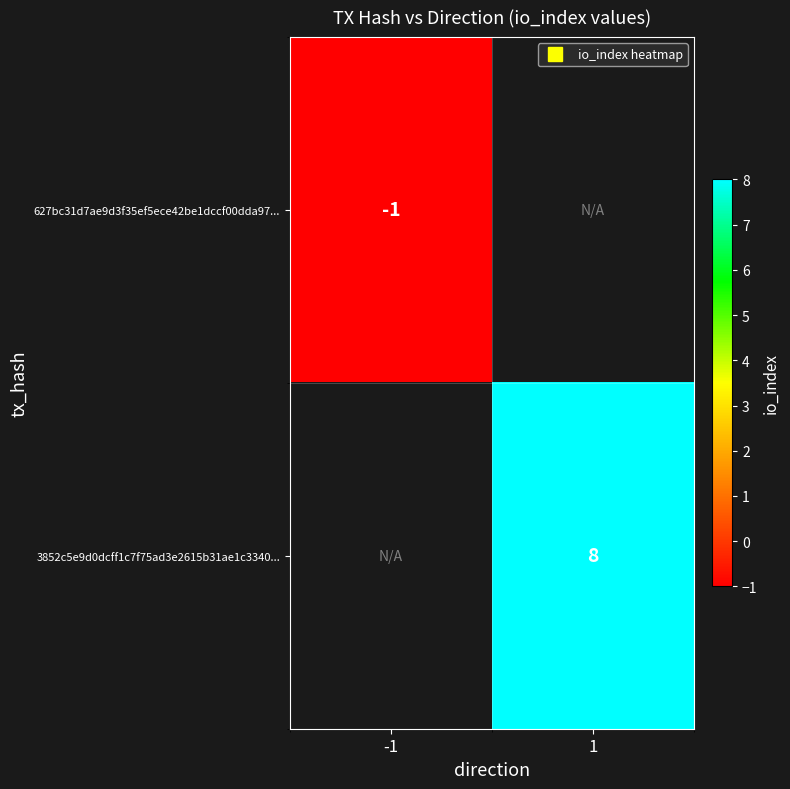

How many data points does each series have?

2